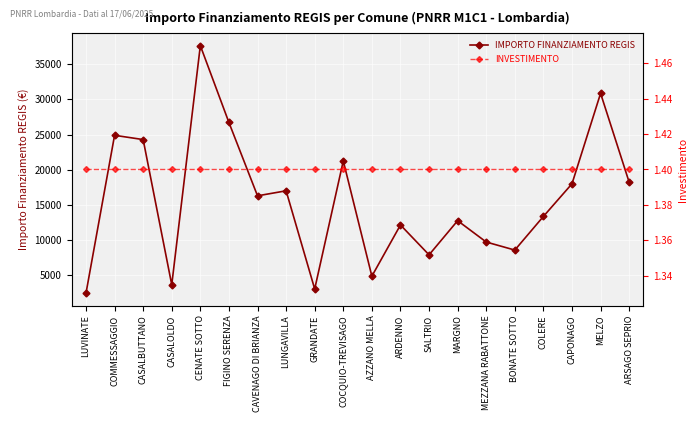

The value of IMPORTO FINANZIAMENTO REGIS at MEZZANA RABATTONE is 16952.1. True or false?

False